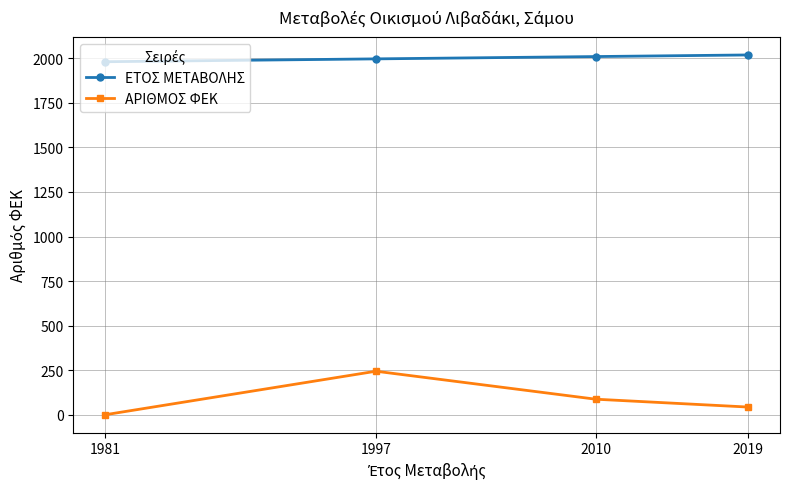

What is the difference between the highest and lowest values at 2010?

1923